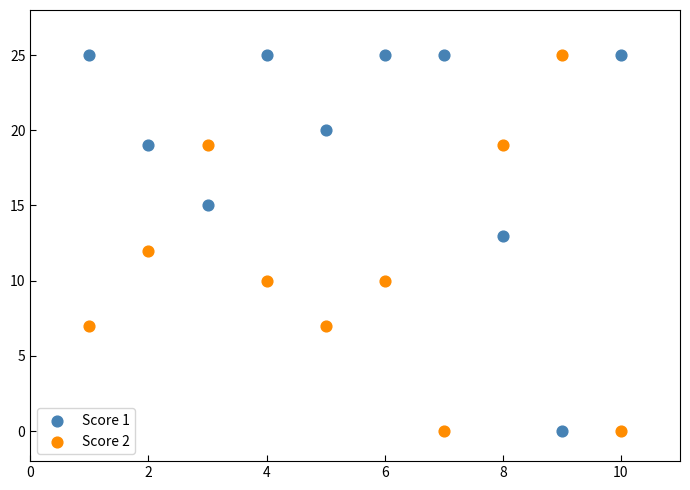

What is the X range (max minus min) for the scatter plot?

9